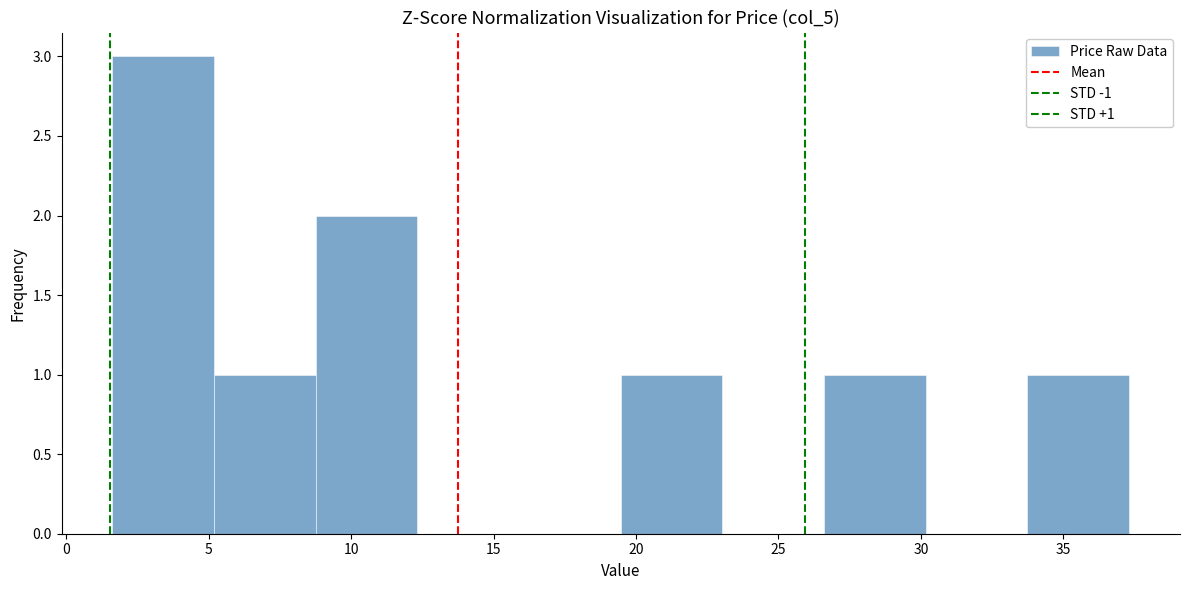

Over which range of the x-axis is the bar tallest?

1.5 to 5.0